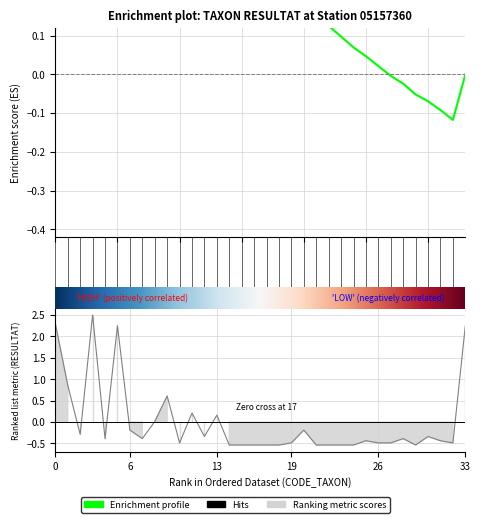

Is this an area chart (filled region under the line)?

No